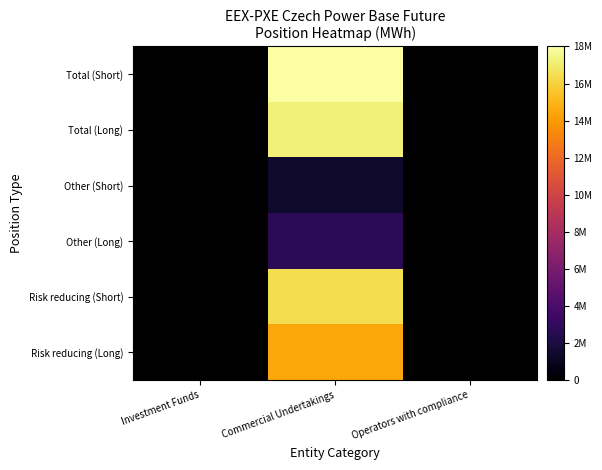

What is the minimum value shown in the chart?

1463196.0